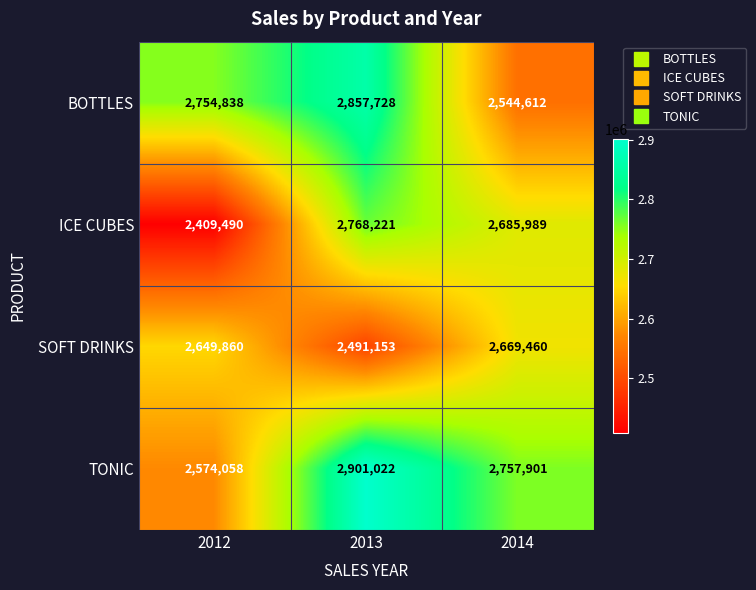

True or false: BOTTLES has a value of 1328891 at 2012.

False